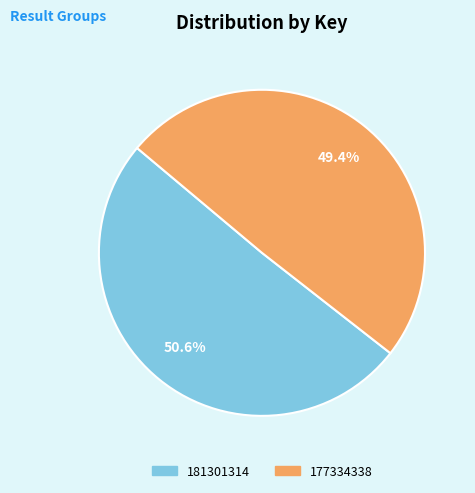

How many slices are in this pie chart?

2